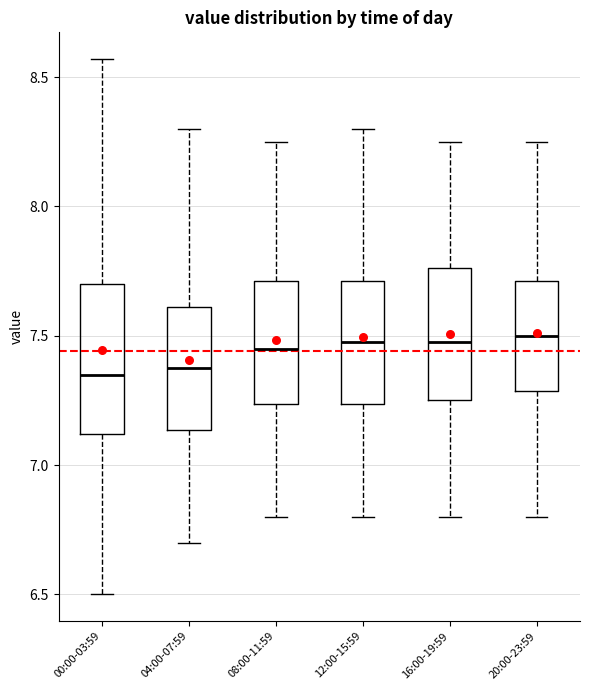

Reading left to right, read every box against the y-axis: the position of its median line, the range the box covers, and the ends of its whiskers. The values are not printed on the chart, so give them approximately, as read against the axis.

00:00-03:59: median 7.35, box 7.10 to 7.70, whiskers 6.50 to 8.55
04:00-07:59: median 7.40, box 7.15 to 7.60, whiskers 6.70 to 8.30
08:00-11:59: median 7.45, box 7.25 to 7.70, whiskers 6.80 to 8.25
12:00-15:59: median 7.50, box 7.25 to 7.70, whiskers 6.80 to 8.30
16:00-19:59: median 7.50, box 7.25 to 7.75, whiskers 6.80 to 8.25
20:00-23:59: median 7.50, box 7.30 to 7.70, whiskers 6.80 to 8.25